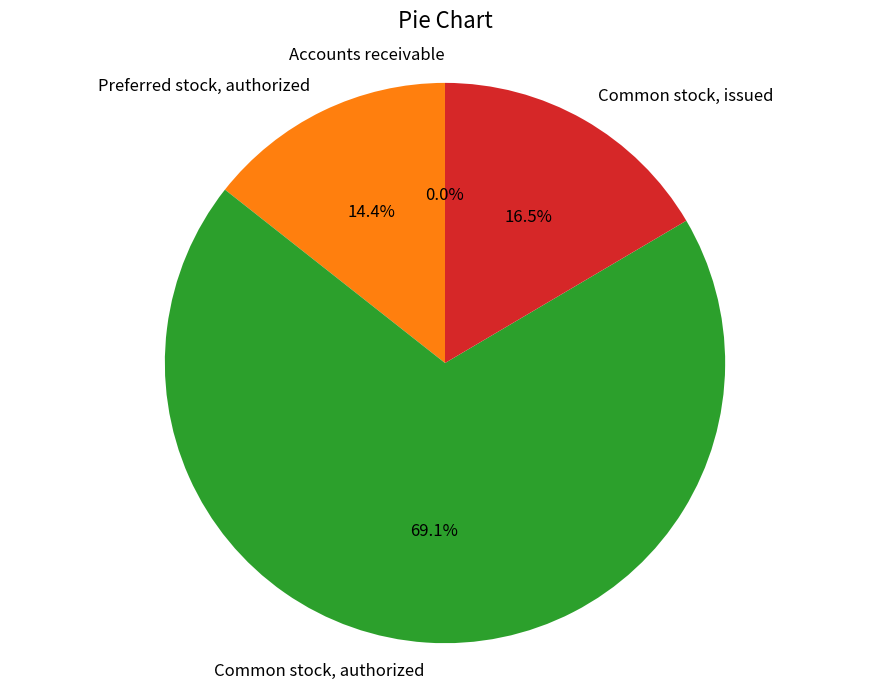

How much of the chart is everything except Preferred stock, authorized?

85.6%